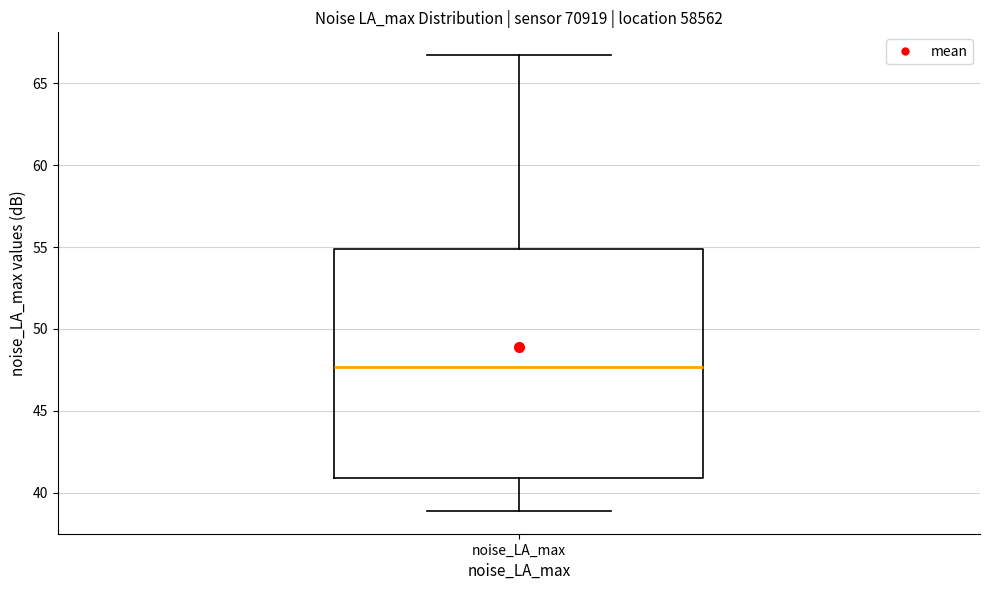

Read this box plot against the y-axis: the position of the median line, the range covered by the box, and the ends of both whiskers. The values are not printed on the chart, so give them approximately, as read against the axis.

median 47.5, box 41.0 to 55.0, whiskers 39.0 to 66.5